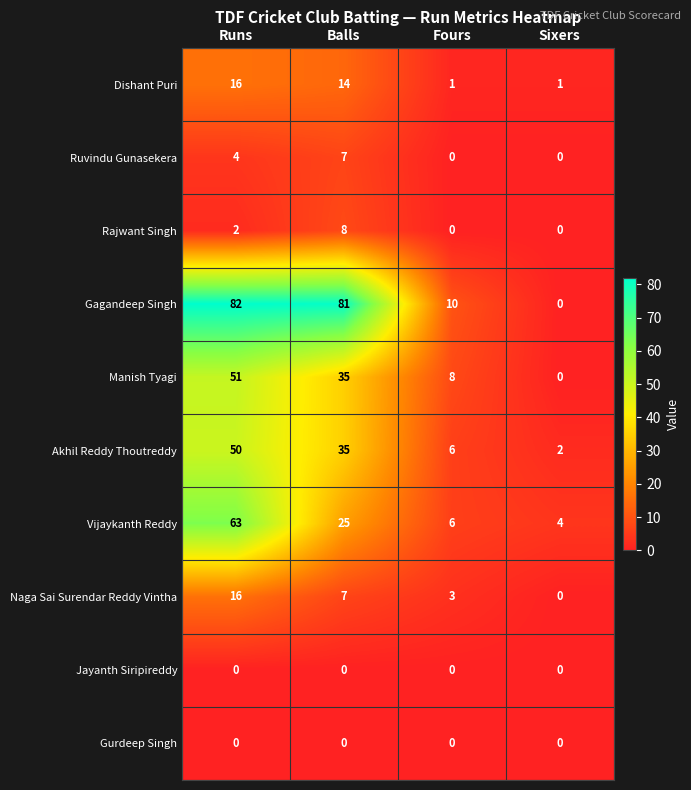

What is the sum of the Manish Tyagi values at Balls and Runs?

86